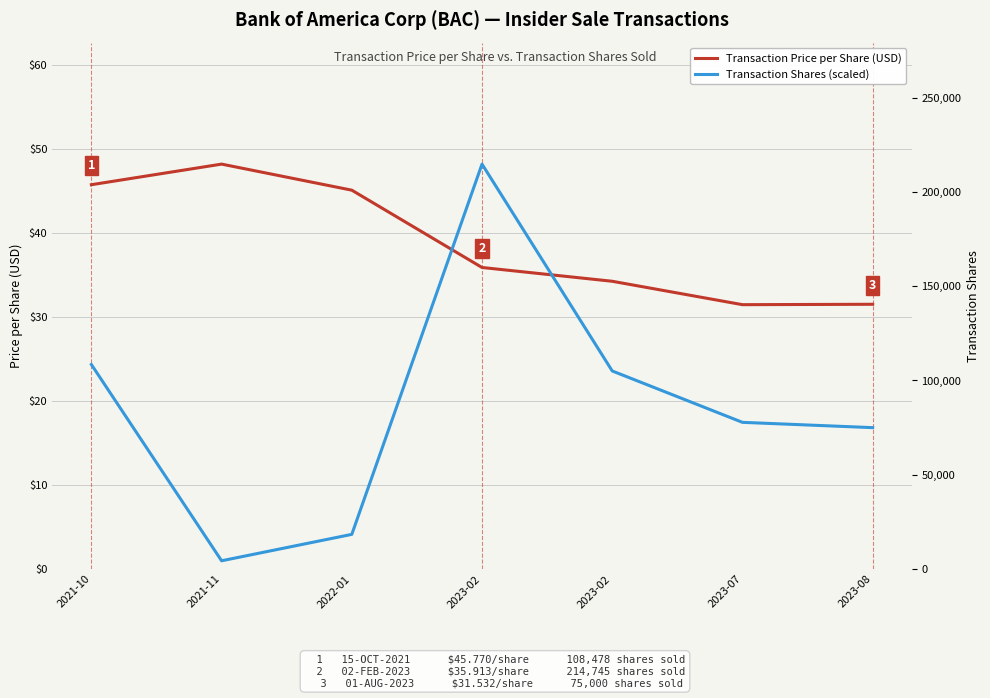

Rank the series at 2023-02 from highest to lowest value.

Transaction Shares (scaled), Transaction Price per Share (USD)